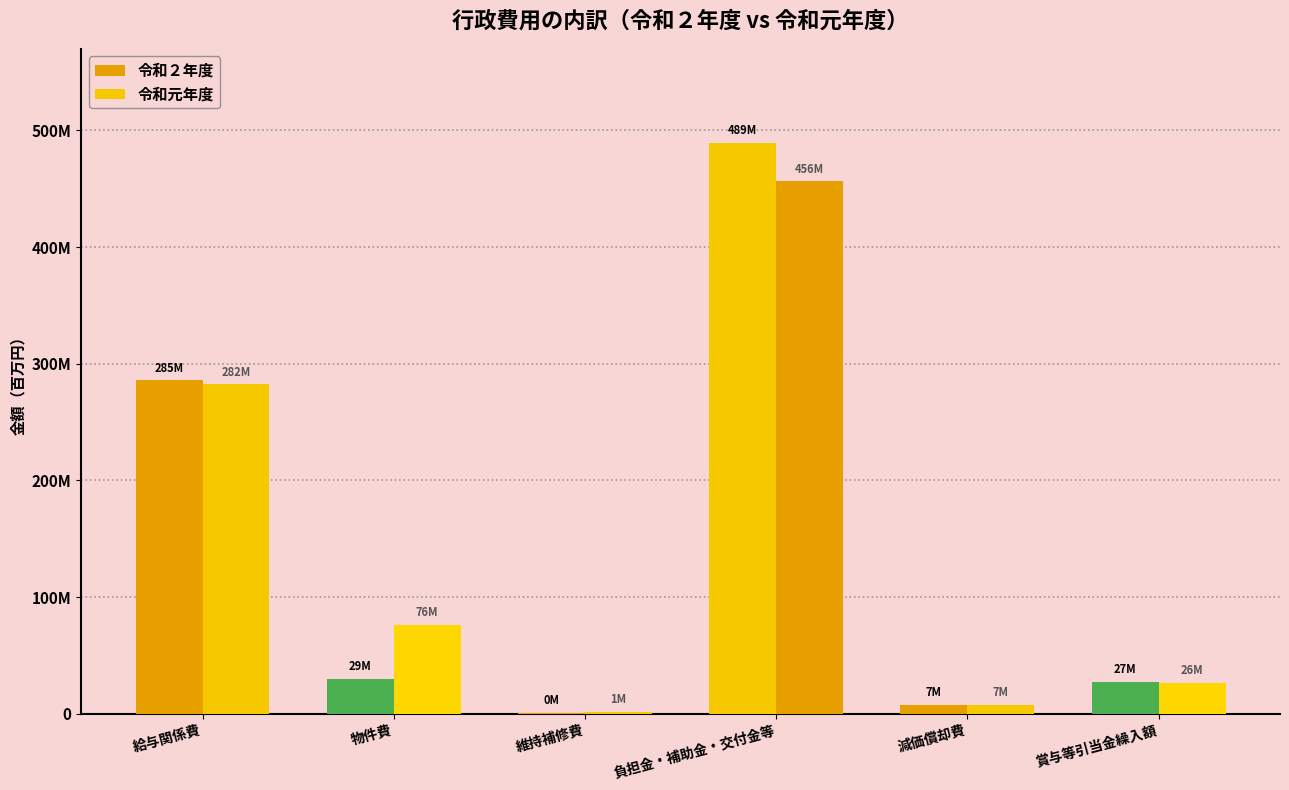

What is the spread (max minus min) of values at 維持補修費?

926377